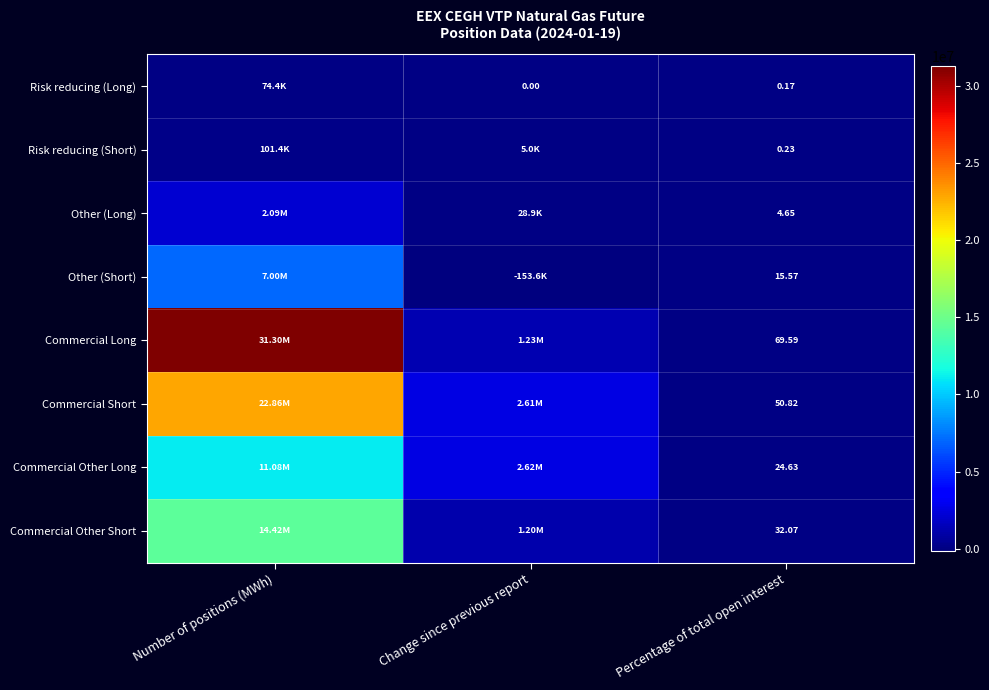

At which label does Commercial Long first exceed 1234183?

Number of positions (MWh)